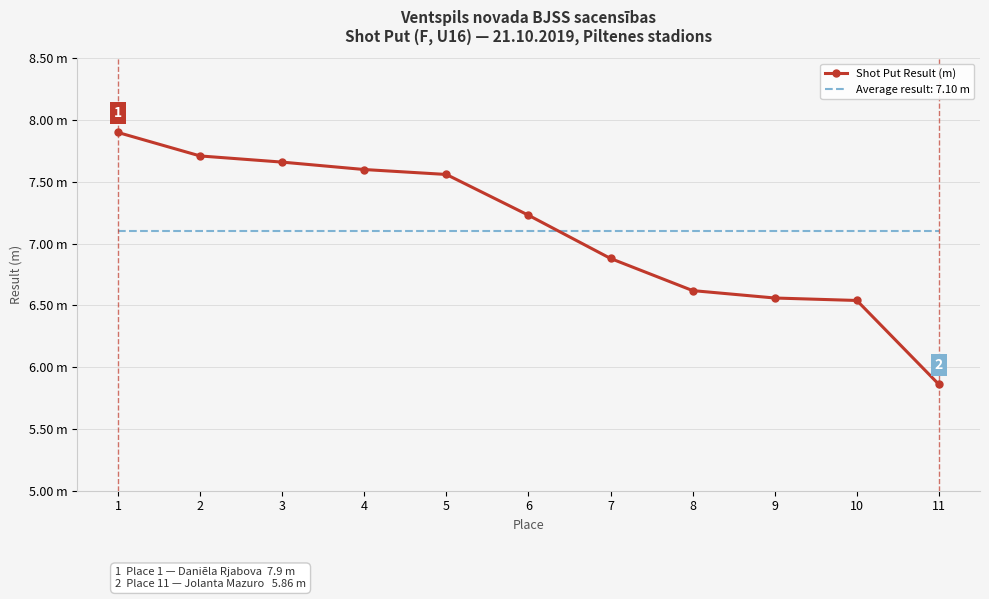

What are all the series names shown in the legend?

Shot Put Result (m), Average result: 7.10 m